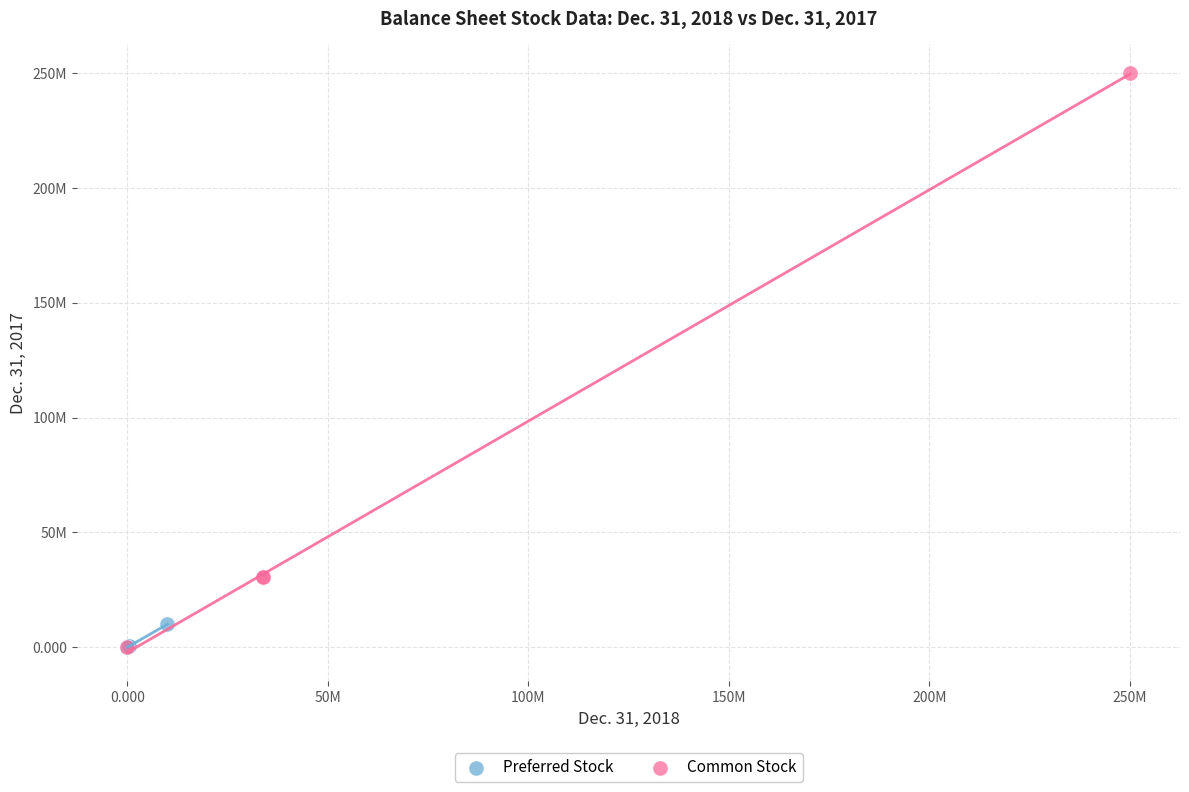

What are all the series names shown in the legend?

Preferred Stock, Common Stock